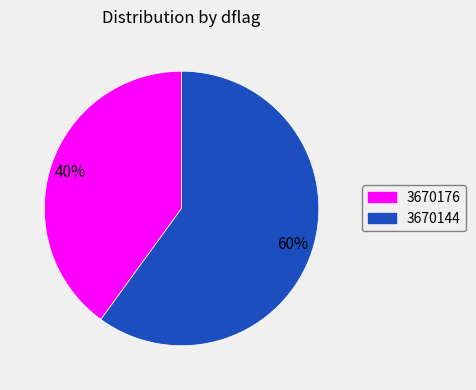

Is the sum of 3670144 and 3670176 greater than half?

Yes